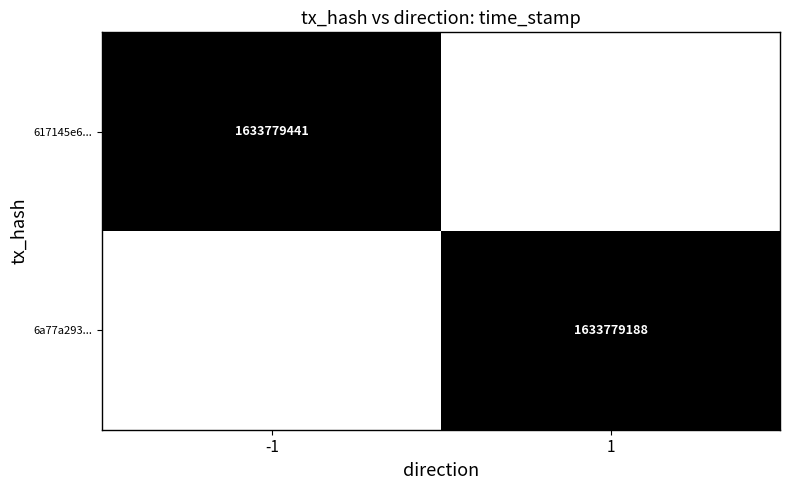

True or false: 6a77a293... has a value of 2521813543 at 1.

False